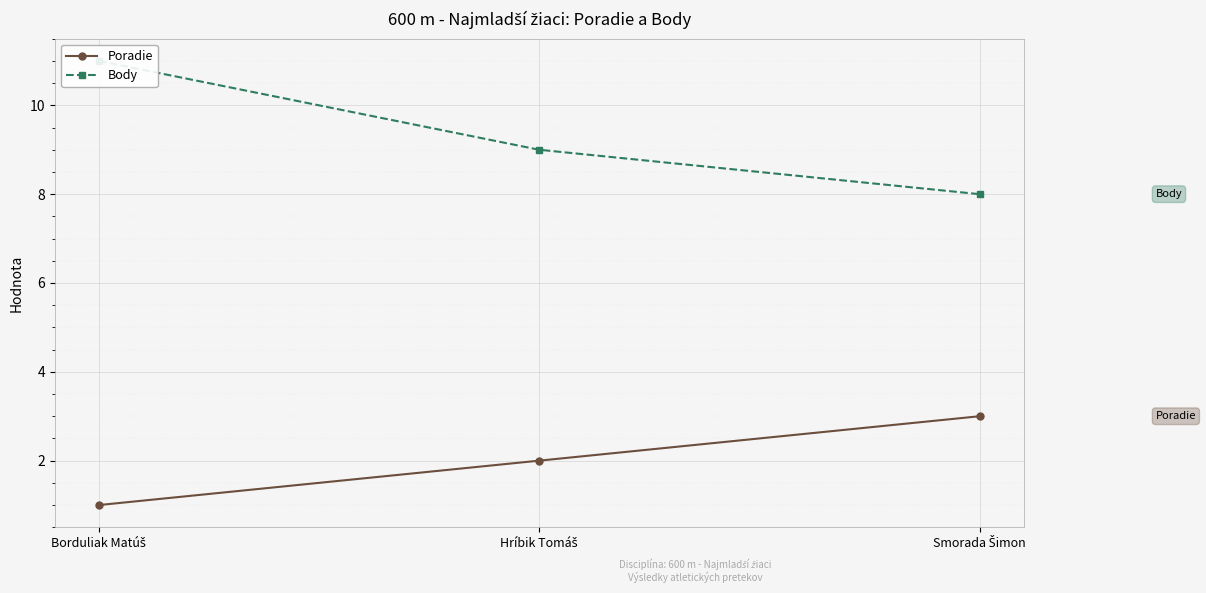

Reading left to right, transcribe all the data shown in this chart.

Poradie: 1	2	3
Body: 11	9	8